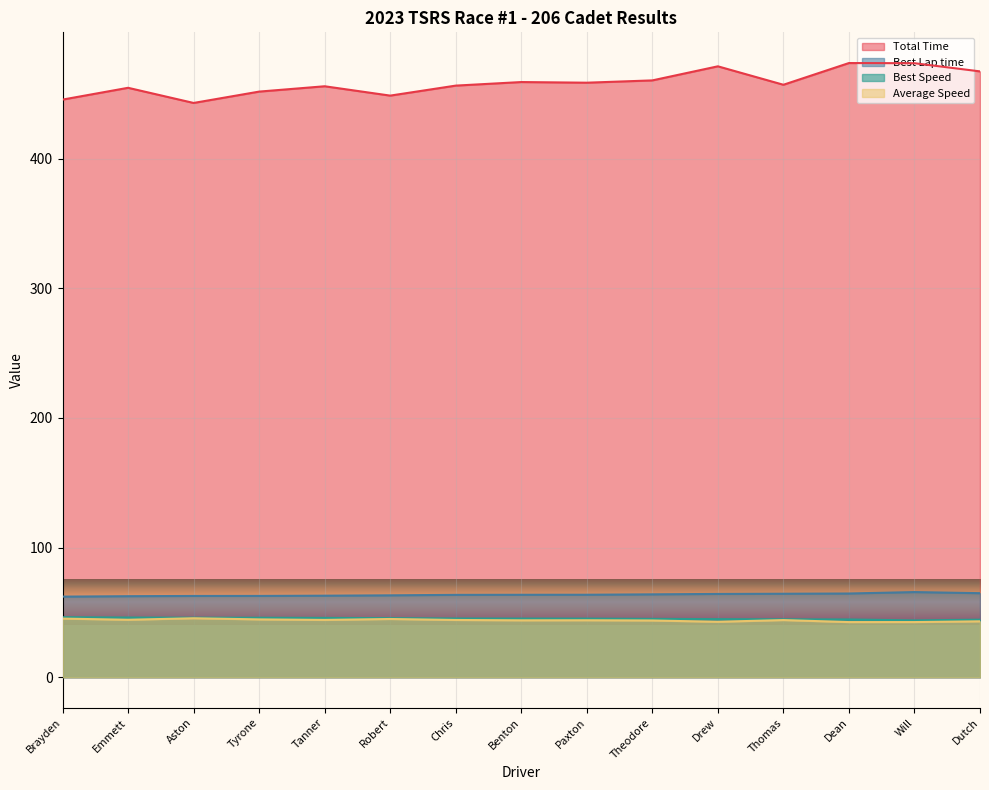

How many lines are shown in the chart?

4